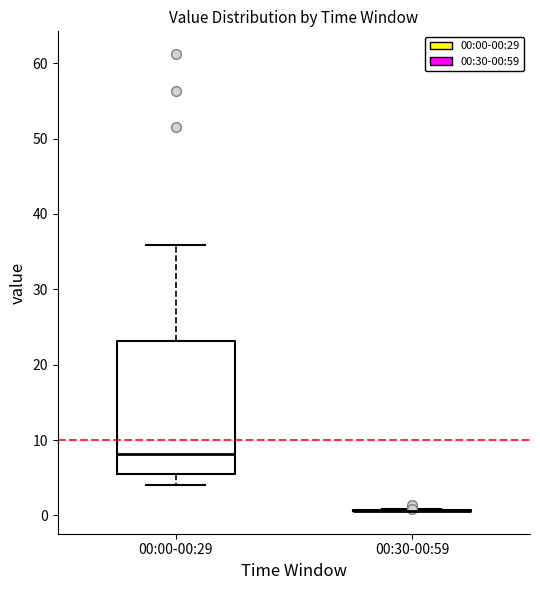

Reading left to right, transcribe this box plot: for each box, give where its median line is, the range the box spans, and where its two whiskers end, as read against the y-axis. The values are not printed on the chart, so give them approximately, as read against the axis.

00:00-00:29: median 8, box 6 to 23, whiskers 4 to 36
00:30-00:59: box collapsed to a line at 1, whiskers 1 to 1